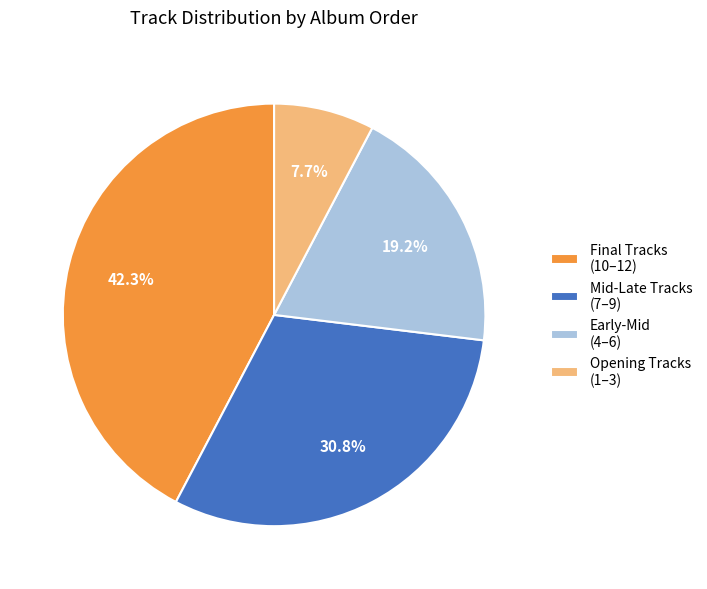

Combined, what portion of the pie is Early-Mid (4–6) and Mid-Late Tracks (7–9)?

50.0%